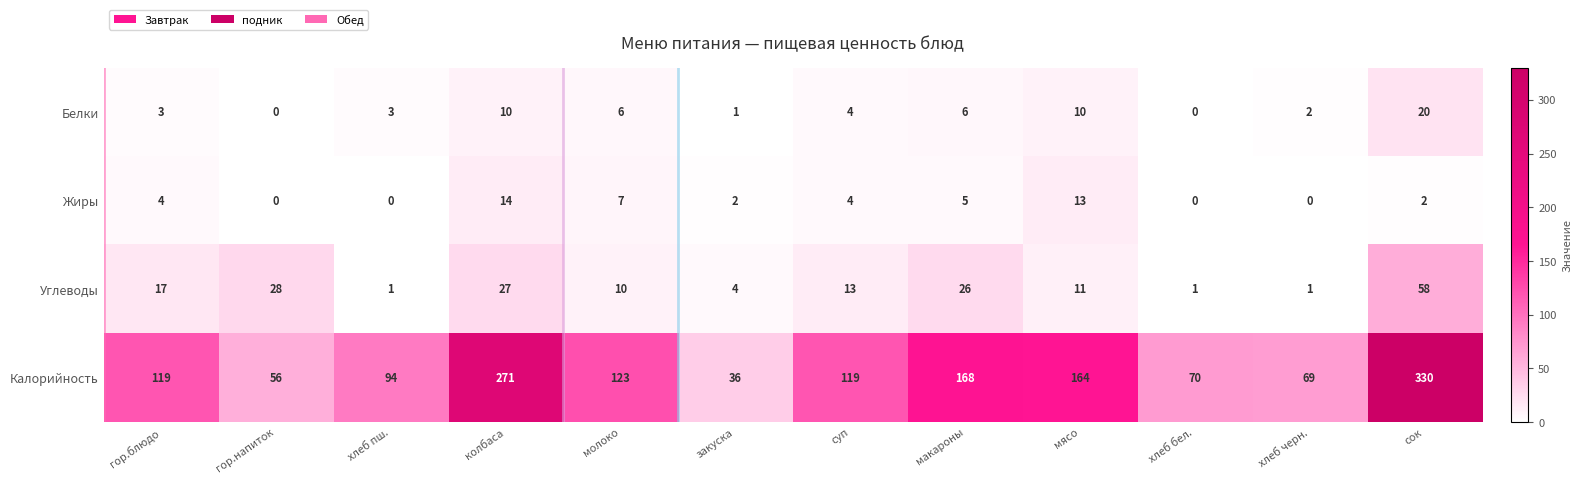

What is the difference between the maximum and minimum values in the Углеводы series?

57